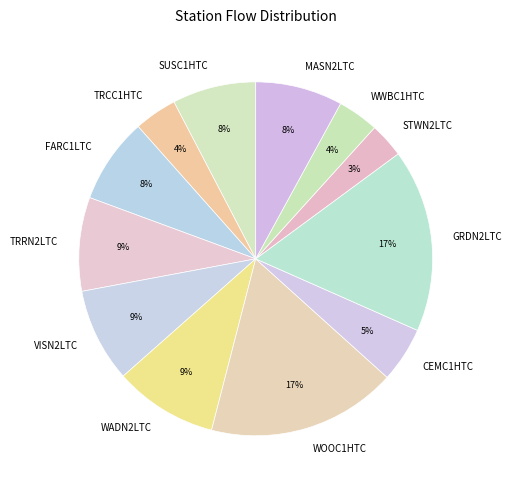

Which category has the smallest portion of the pie?

STWN2LTC